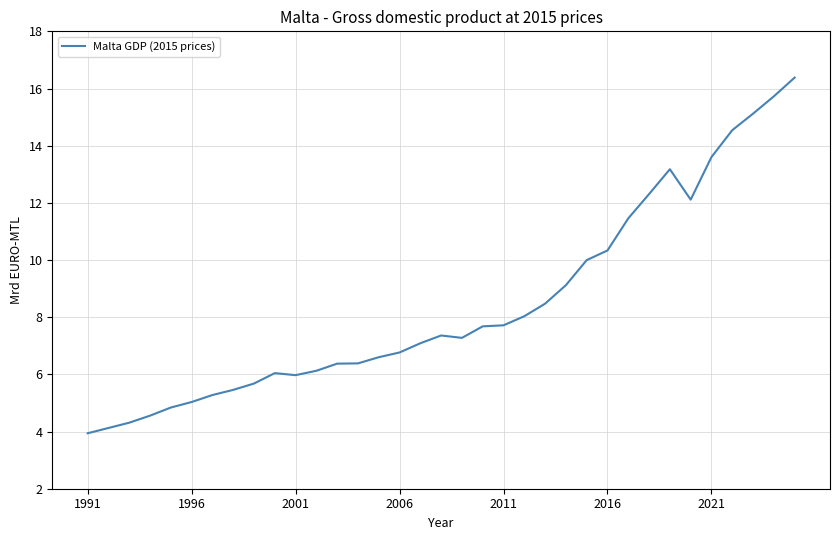

What is the difference between the maximum and minimum values?

12.4